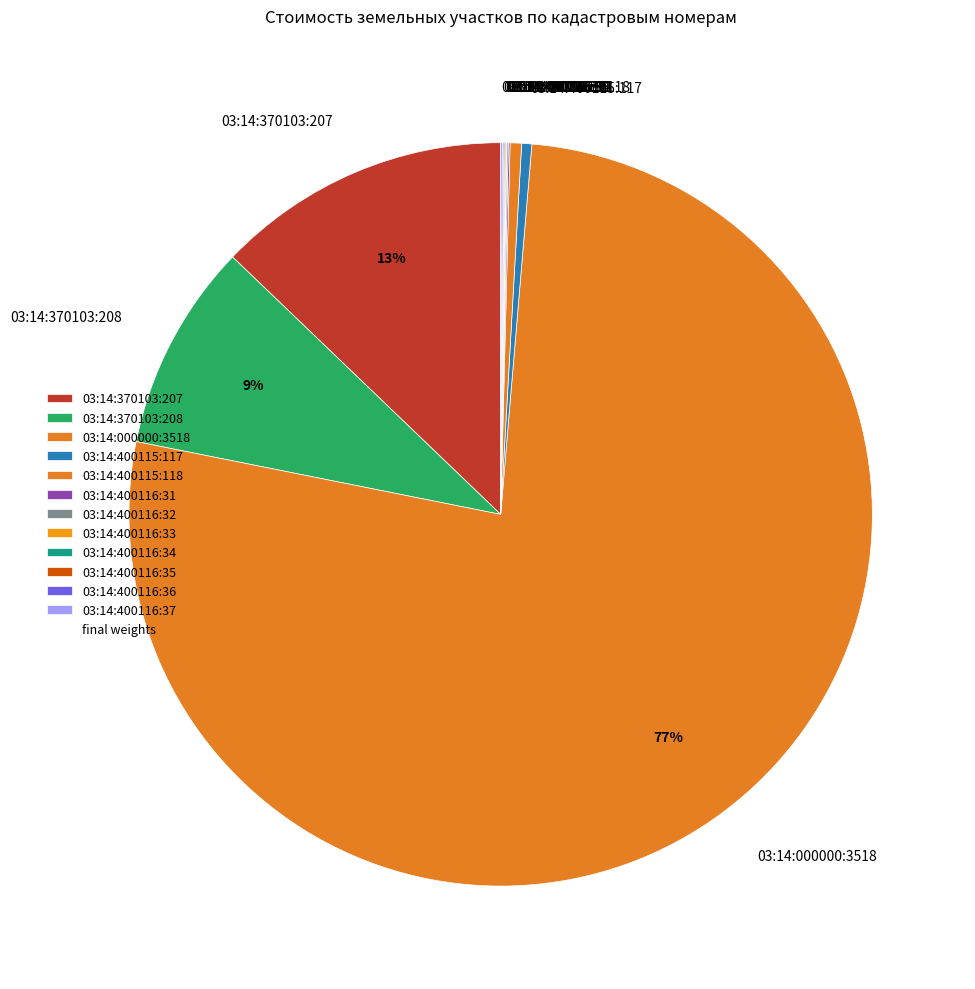

True or false: 03:14:370103:207 accounts for 18% of the total.

False